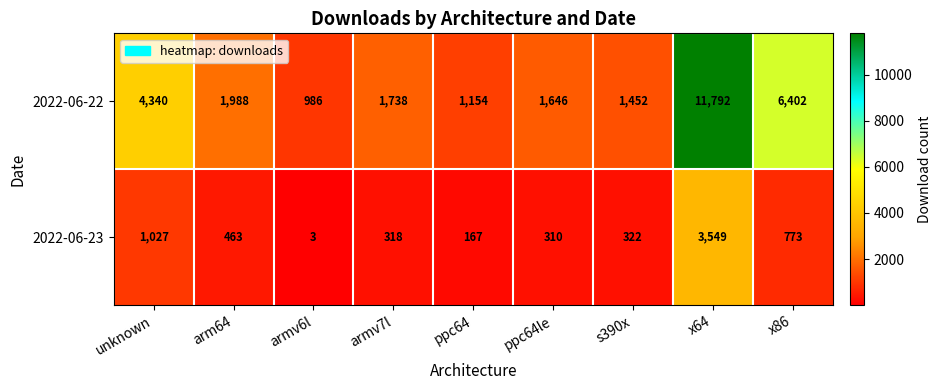

Is it true that 2022-06-22 equals 1646 at ppc64le?

True